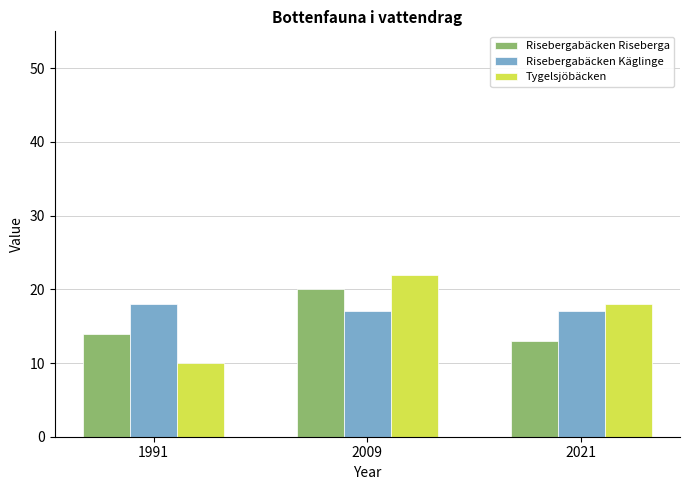

At which category is the sum across all series the highest?

2009